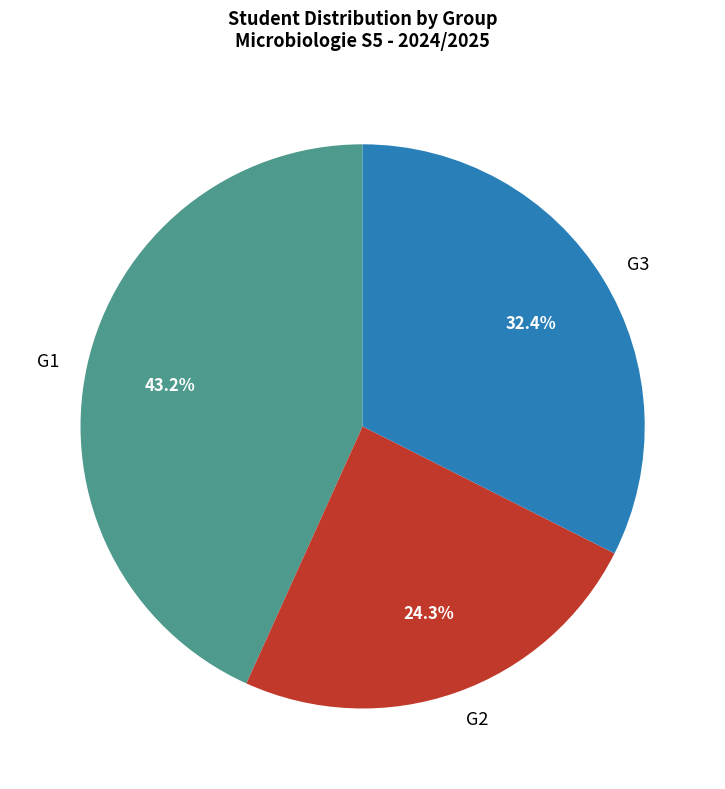

Combined, what portion of the pie is G1 and G3?

75.7%